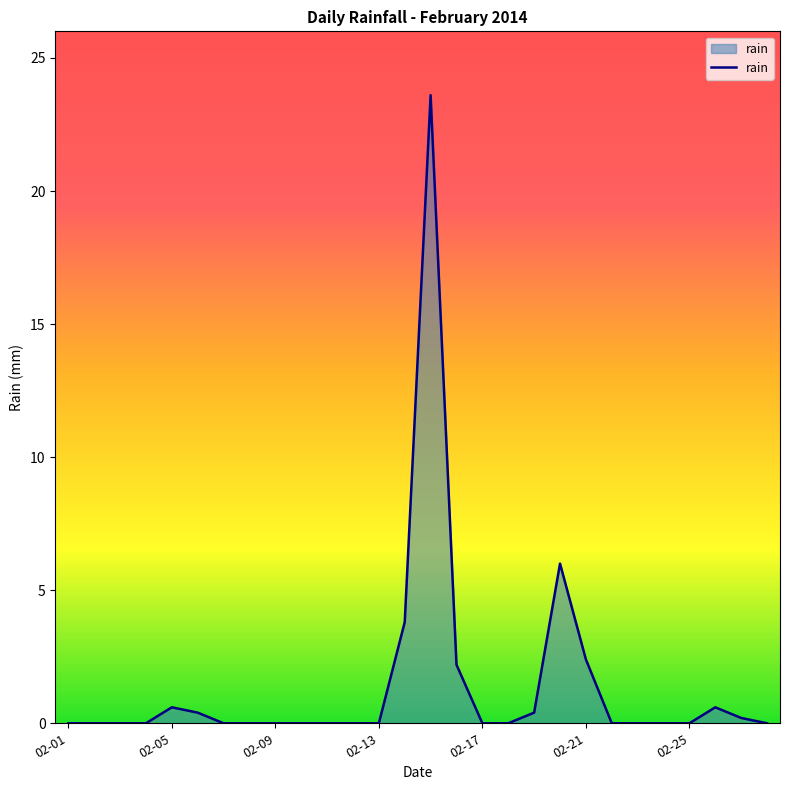

What is the greatest value displayed?

23.6